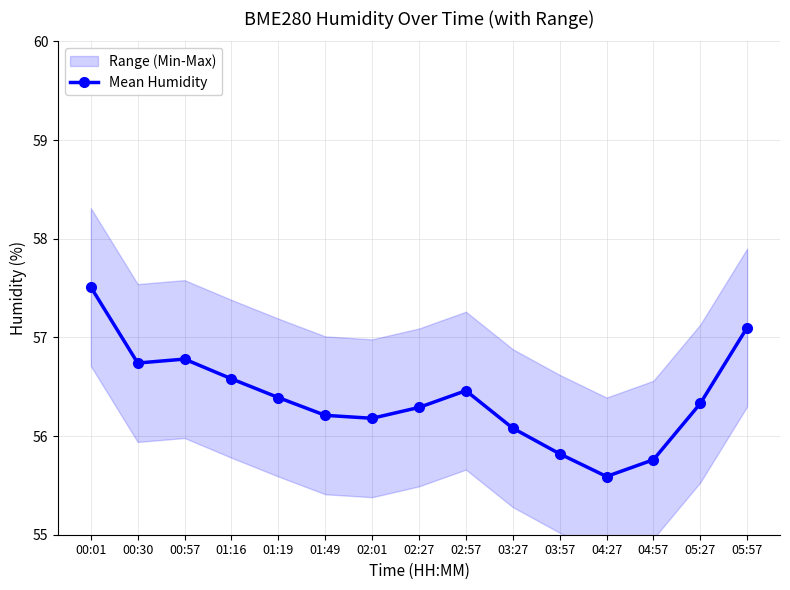

At which label does the data first exceed 56?

00:01